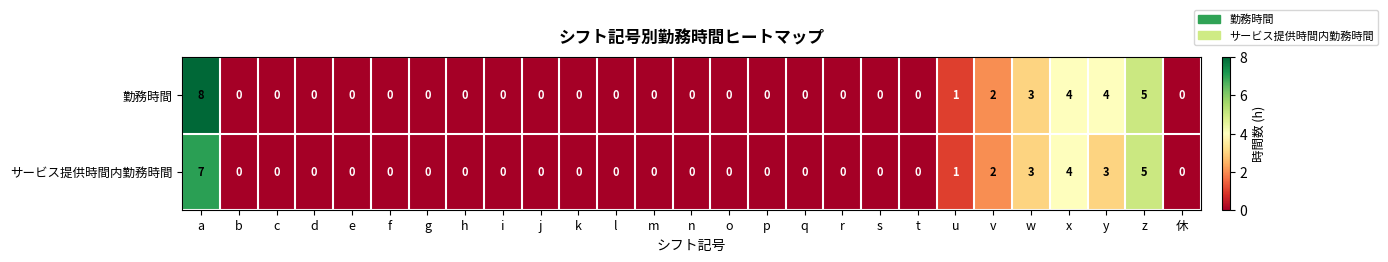

How many distinct data groups are displayed?

2